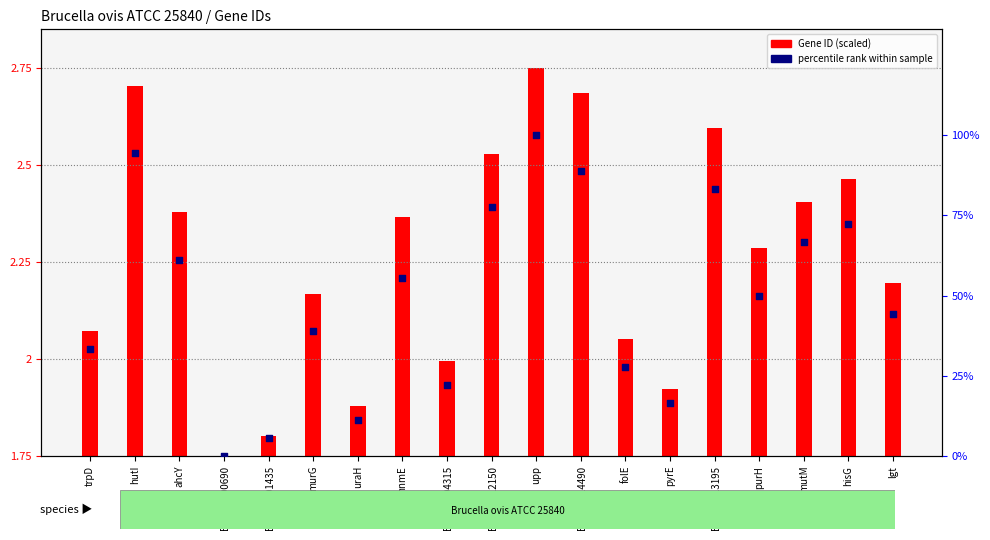

Which series reaches the minimum Y coordinate?

Gene ID (scaled)